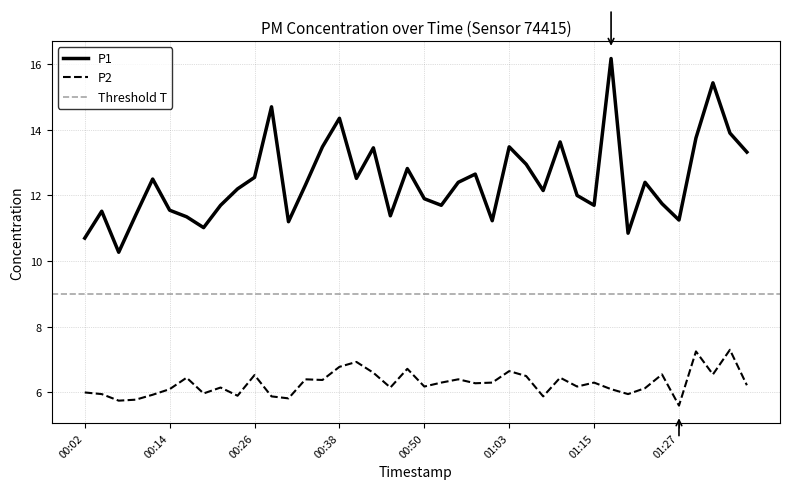

Reading left to right, transcribe all the data shown in this chart.

P1: 10.7	11.5	10.3	11.4	12.5	11.6	11.3	11.0	11.7	12.2	12.6	14.7	11.2	12.3	13.5	14.3	12.5	13.4	11.4	12.8	11.9	11.7	12.4	12.7	11.2	13.5	12.9	12.2	13.6	12.0	11.7	16.2	10.8	12.4	11.8	11.2	13.8	15.4	13.9	13.3
P2: 6.0	6.0	5.8	5.8	5.9	6.1	6.5	6.0	6.2	5.9	6.5	5.9	5.8	6.4	6.4	6.8	6.9	6.6	6.2	6.7	6.2	6.3	6.4	6.3	6.3	6.7	6.5	5.9	6.5	6.2	6.3	6.1	6.0	6.1	6.5	5.6	7.2	6.5	7.3	6.2